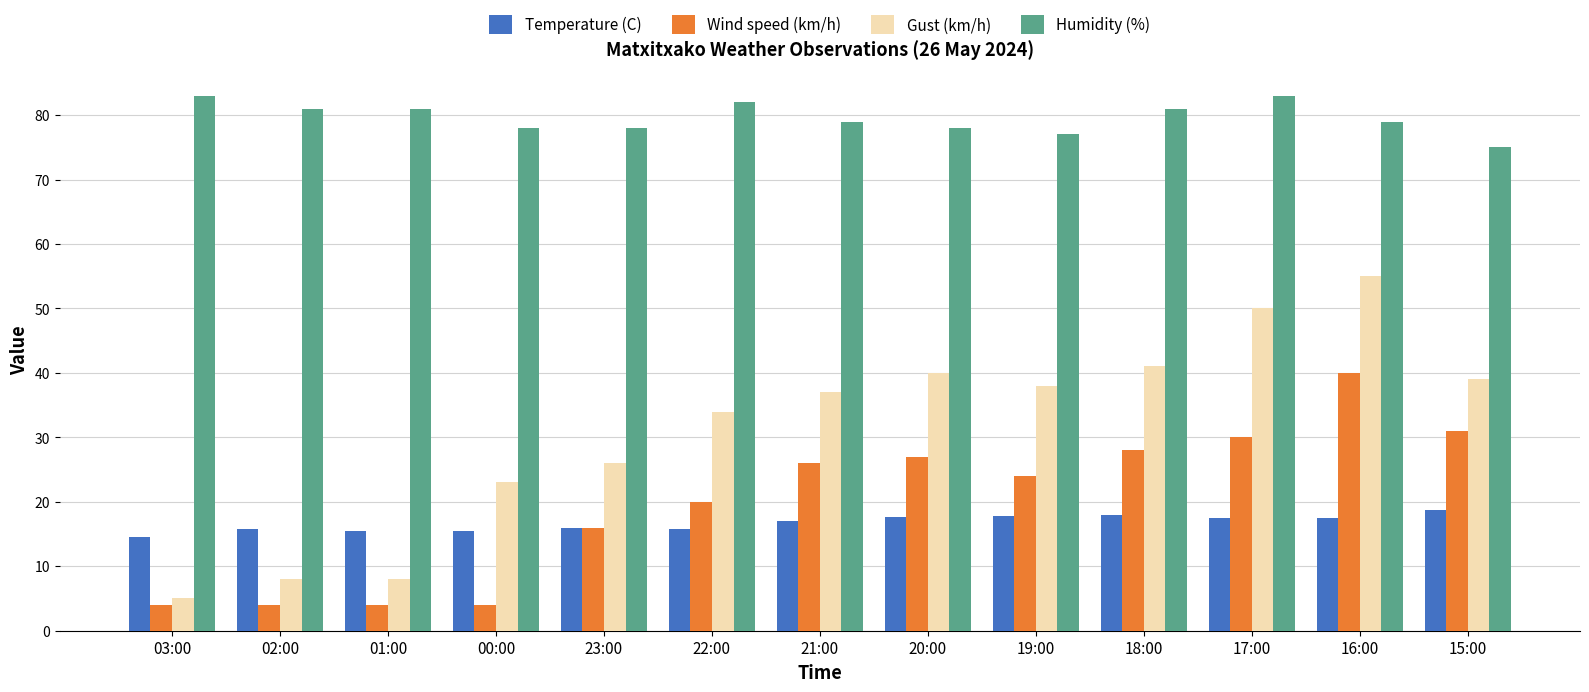

What is the difference between the maximum and minimum values in the Wind speed (km/h) series?

36.0